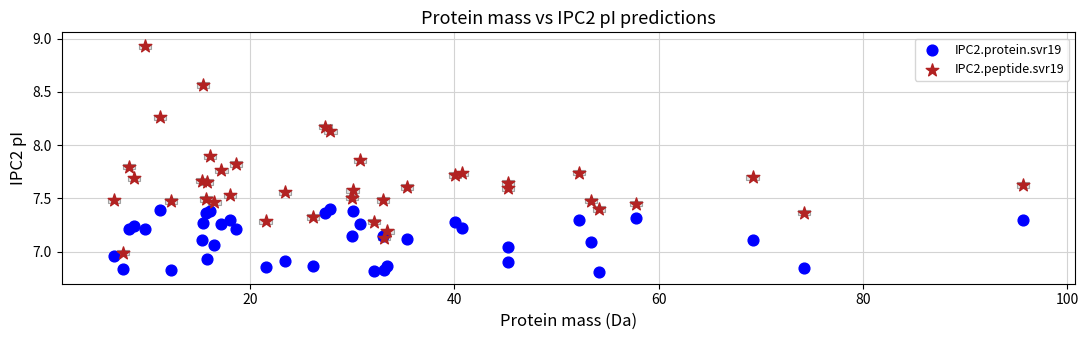

What is the X range (max minus min) for the scatter plot?

89.0